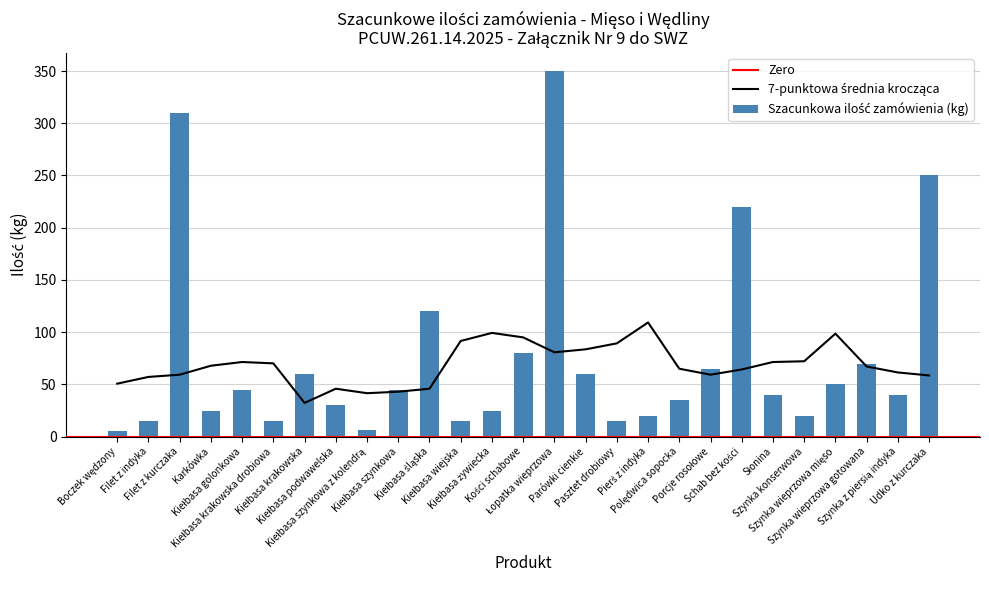

How many bars are there in total?

27